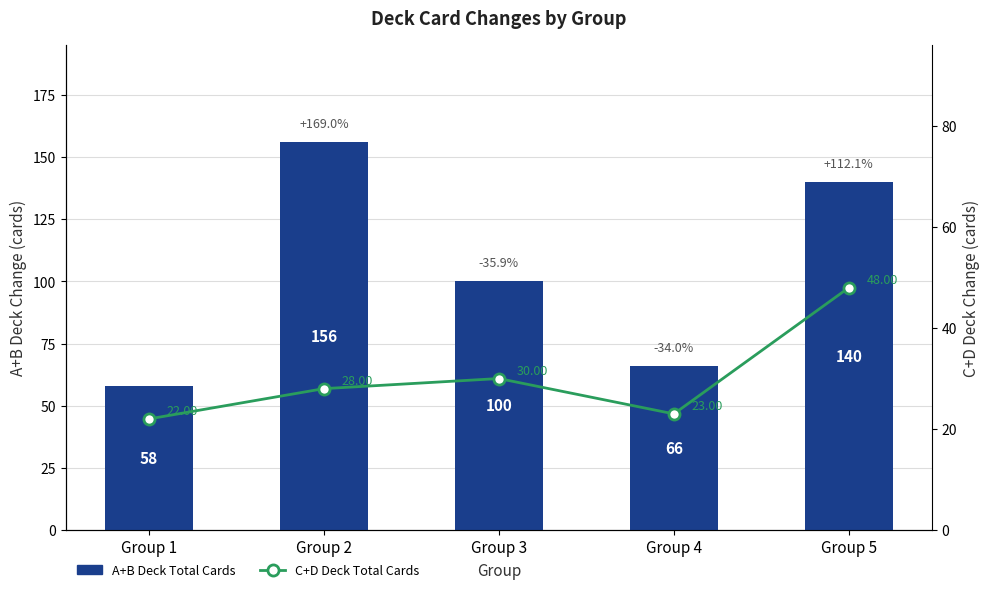

What is the difference between the maximum and minimum values in the C+D Deck Total Cards series?

26